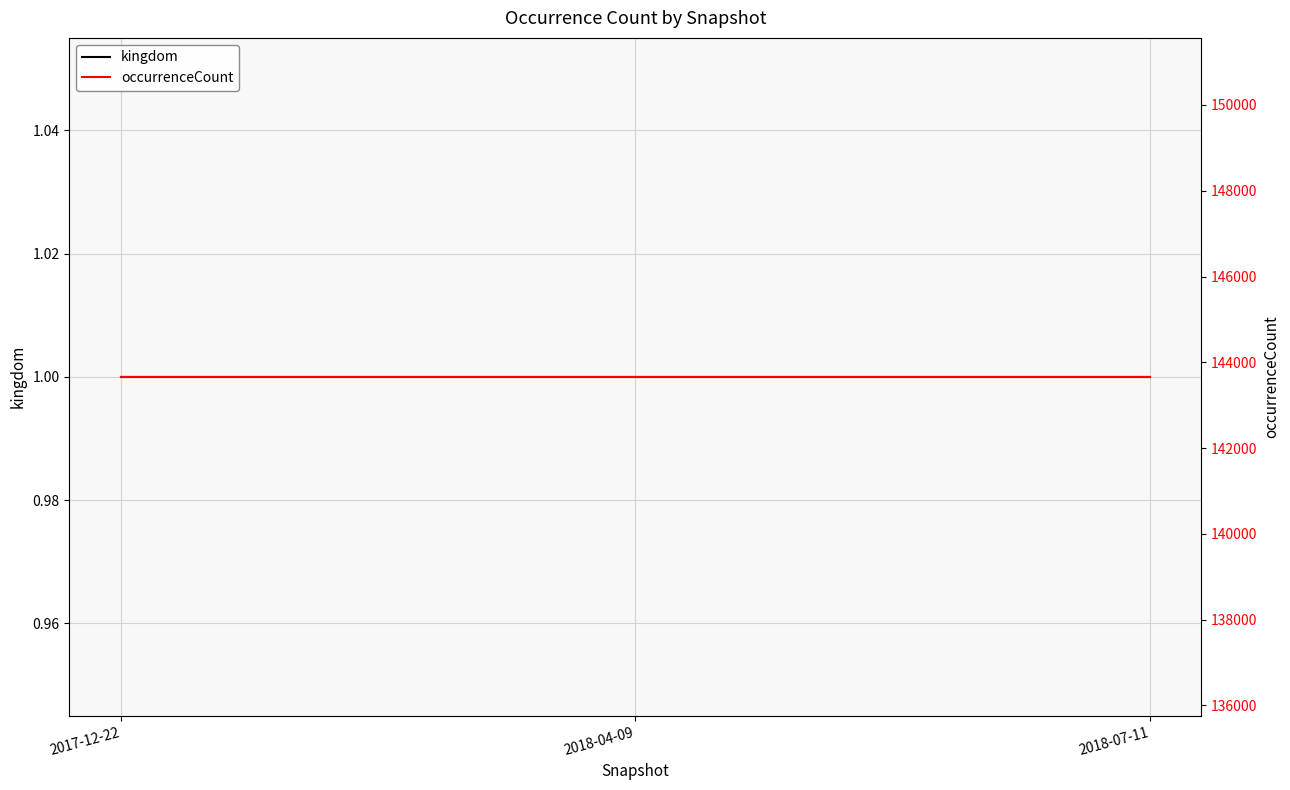

What is the label of the 1st point from the right?

2018-07-11